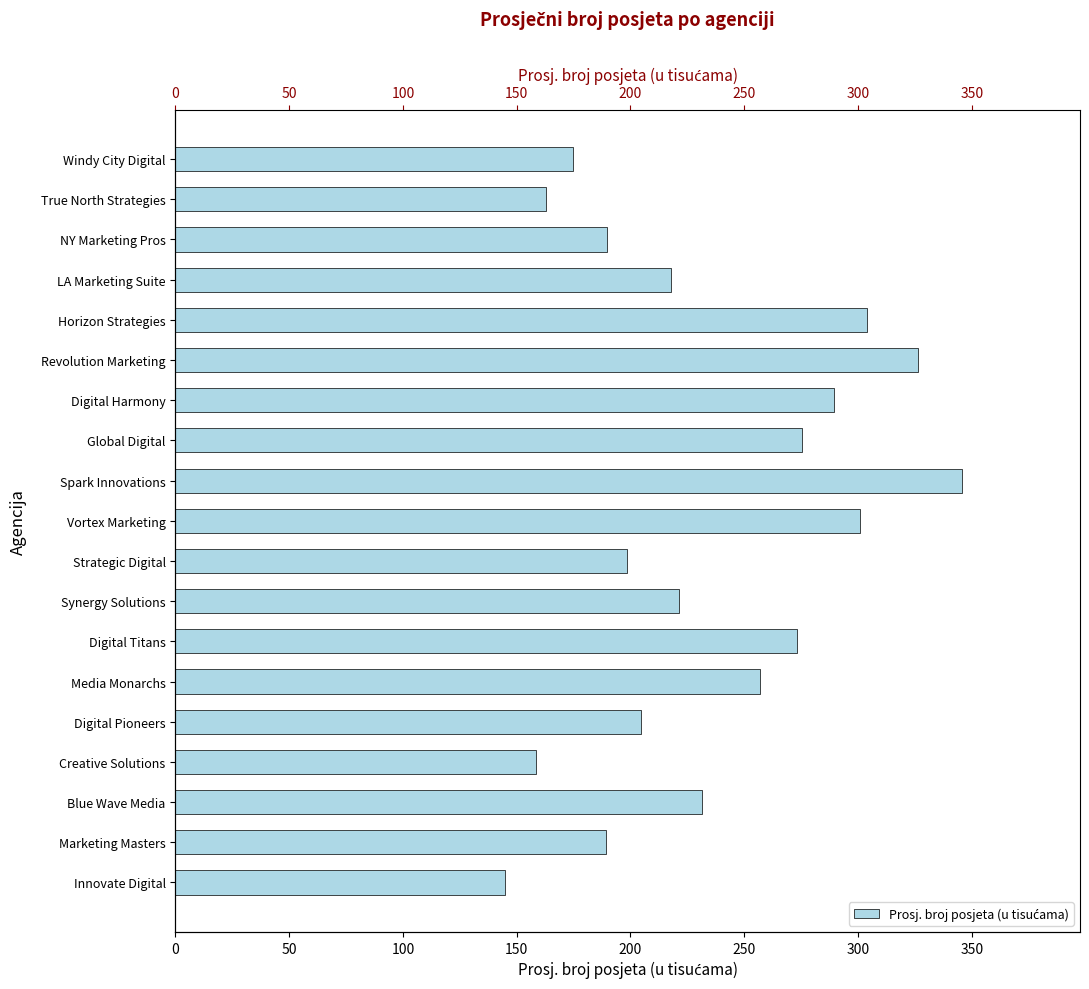

What is the sum of all values?

4465.5